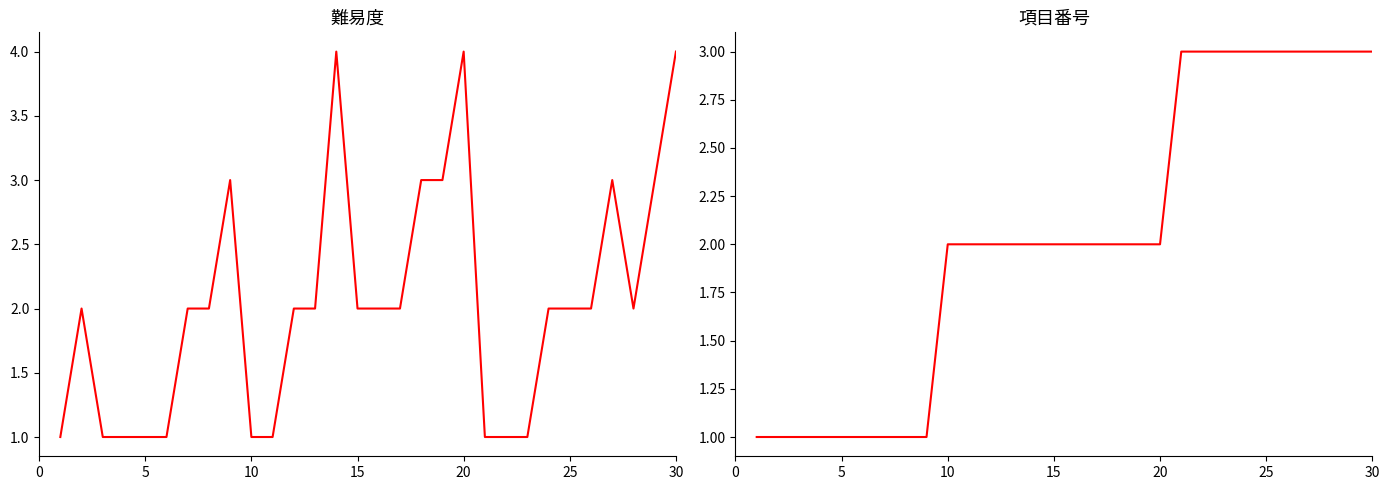

What is the sum of all 難易度 values?

61